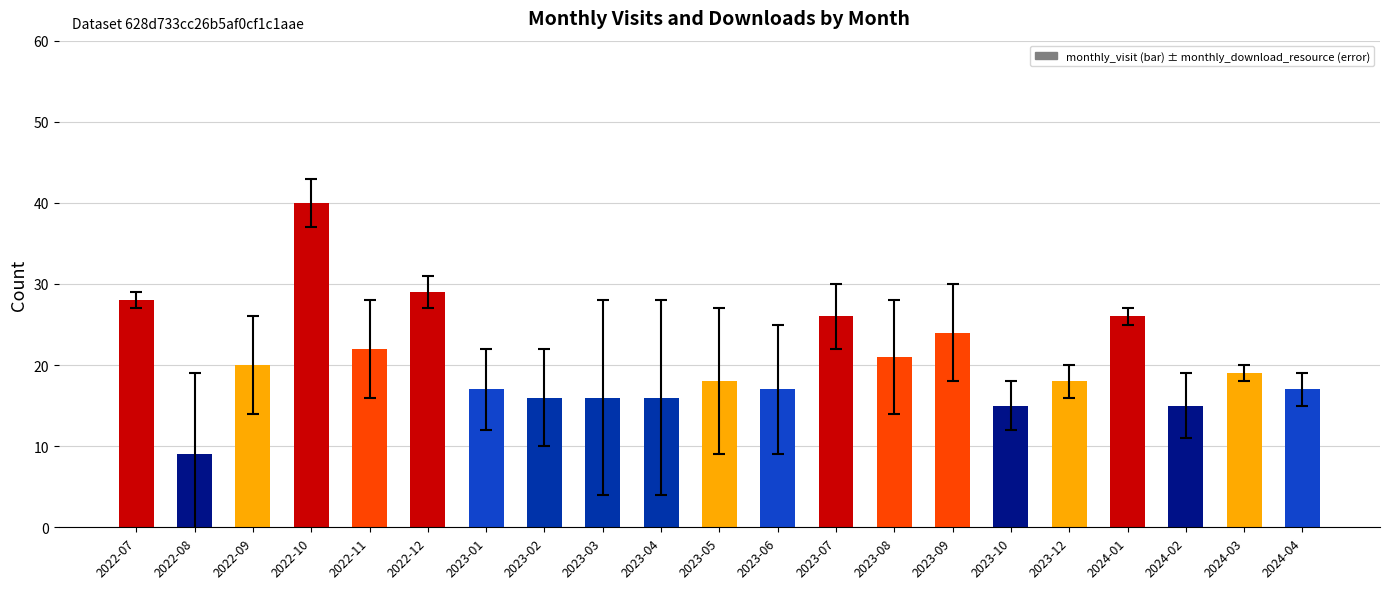

True or false: the data shows 17 at 2024-04.

True